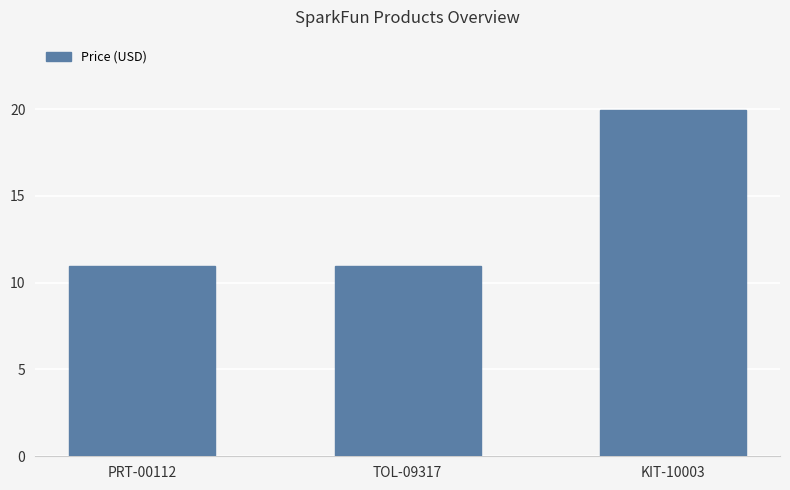

What is the label of the 2nd bar from the right?

TOL-09317